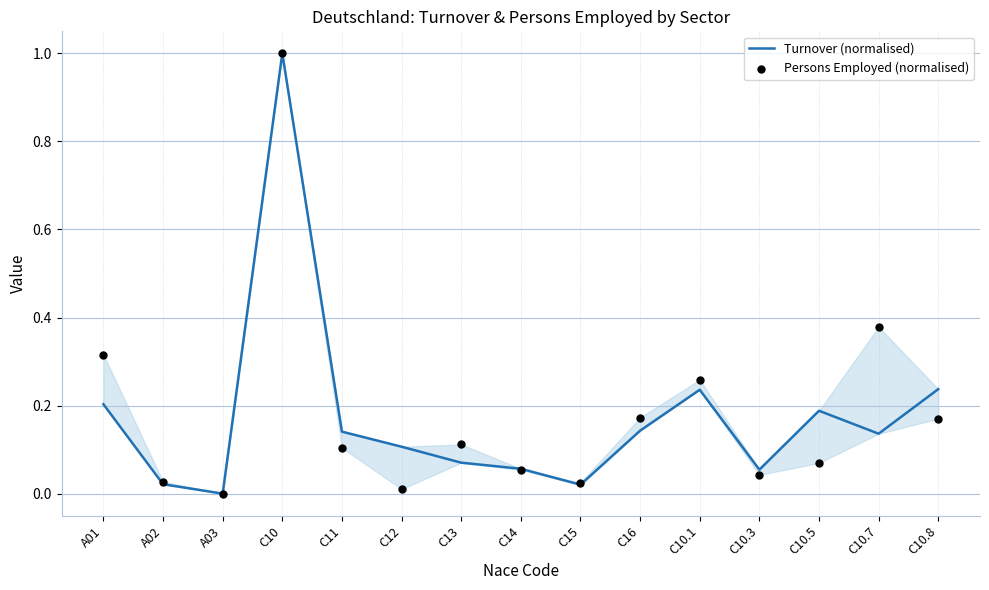

Which series has the widest spread of Y values?

Turnover (normalised)